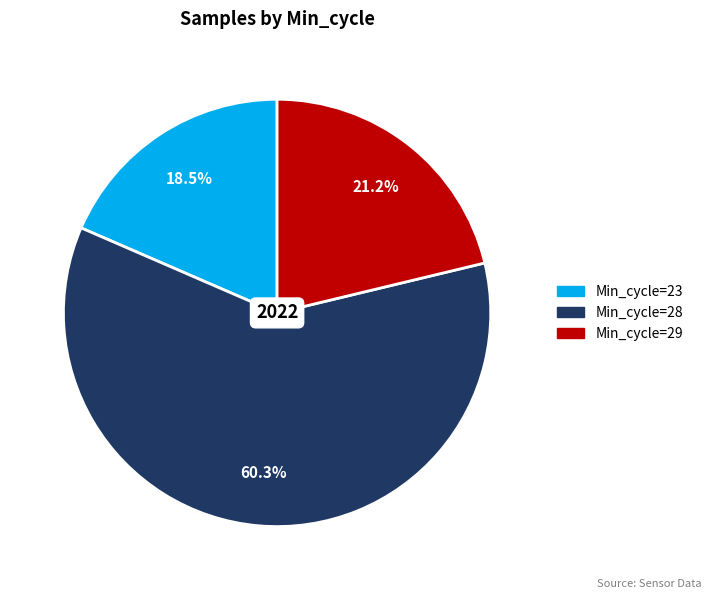

Between Min_cycle=28 and Min_cycle=23, which is larger?

Min_cycle=28